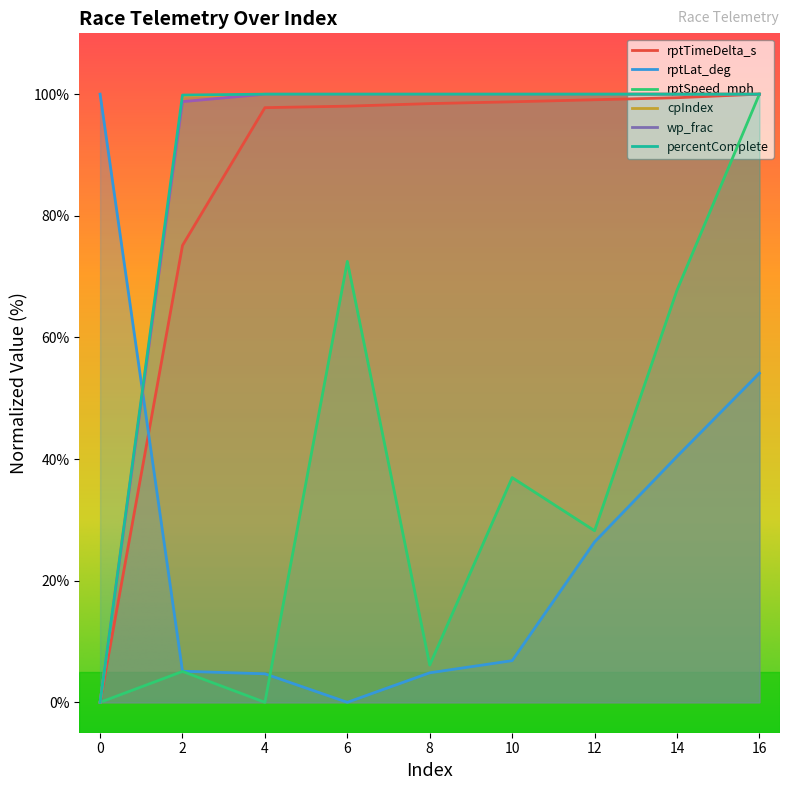

Reading left to right, extract all data points from this chart.

rptTimeDelta_s: 0=0.0	2=75.1	4=97.8	6=98.0	8=98.4	10=98.7	12=99.1	14=99.4	16=100.0
rptLat_deg: 0=100.0	2=5.1	4=4.7	6=0.0	8=4.9	10=6.8	12=26.4	14=40.4	16=54.1
rptSpeed_mph: 0=0.0	2=5.1	4=0.0	6=72.5	8=6.1	10=36.9	12=28.2	14=67.8	16=100.0
cpIndex: 0=0.0	2=99.7	4=100.0	6=100.0	8=100.0	10=100.0	12=100.0	14=100.0	16=100.0
wp_frac: 0=0.0	2=98.8	4=100.0	6=100.0	8=100.0	10=100.0	12=100.0	14=100.0	16=100.0
percentComplete: 0=0.0	2=99.9	4=100.0	6=100.0	8=100.0	10=100.0	12=100.0	14=100.0	16=100.0